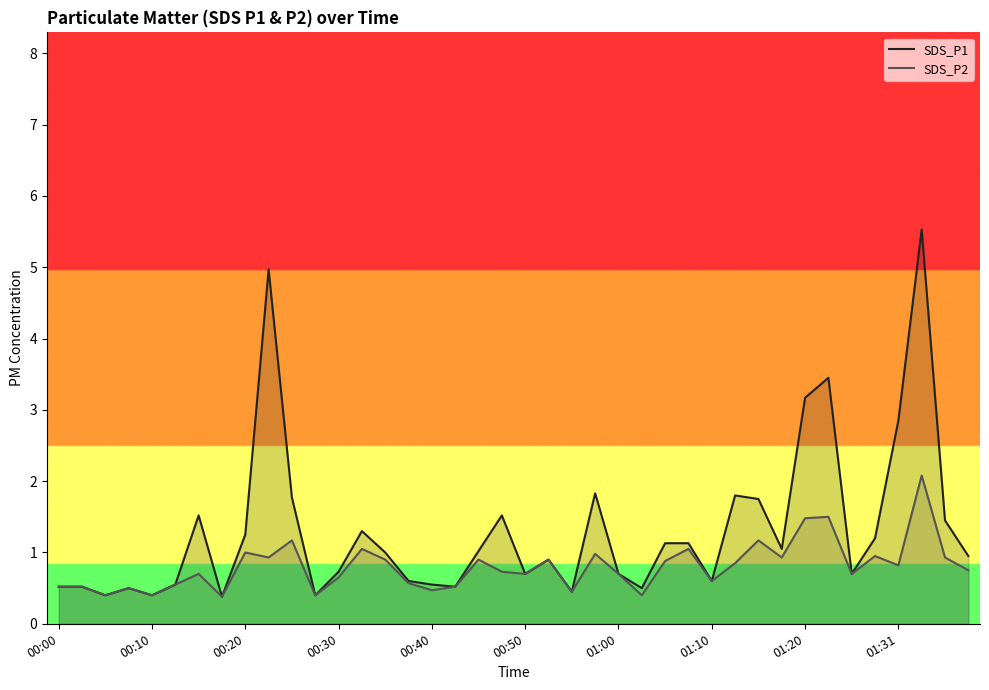

What is the sum of the SDS_P2 values at 13 and 15?

1.6